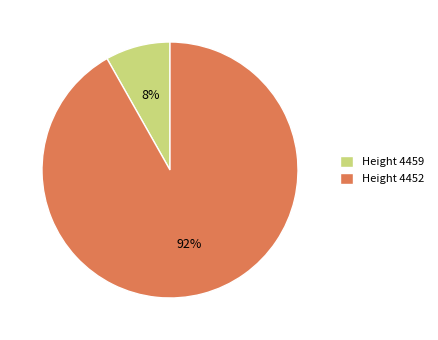

What is the largest slice in the pie chart?

Height 4452